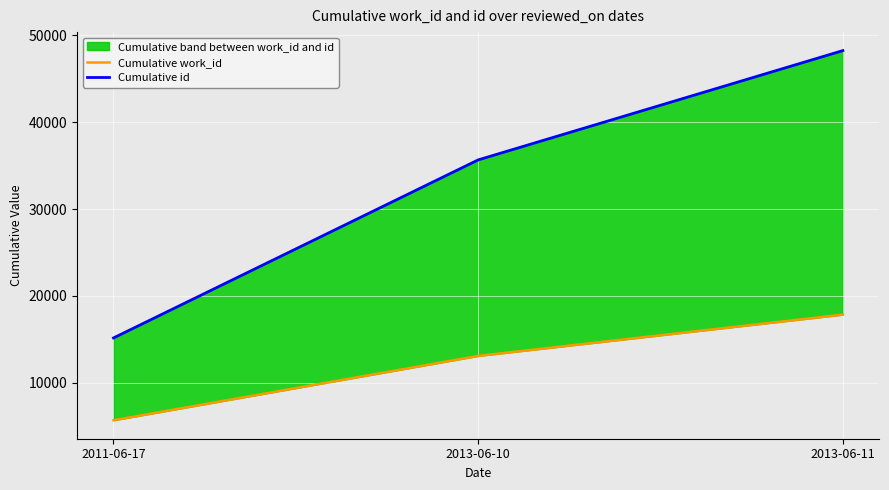

What is the maximum value shown in the chart?

48241